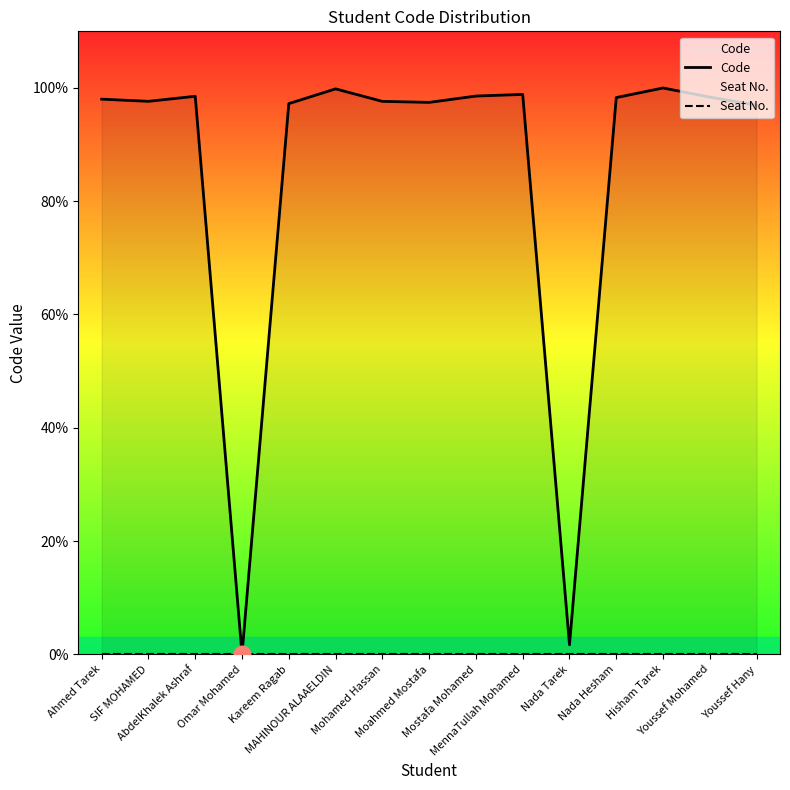

How many distinct data groups are displayed?

2